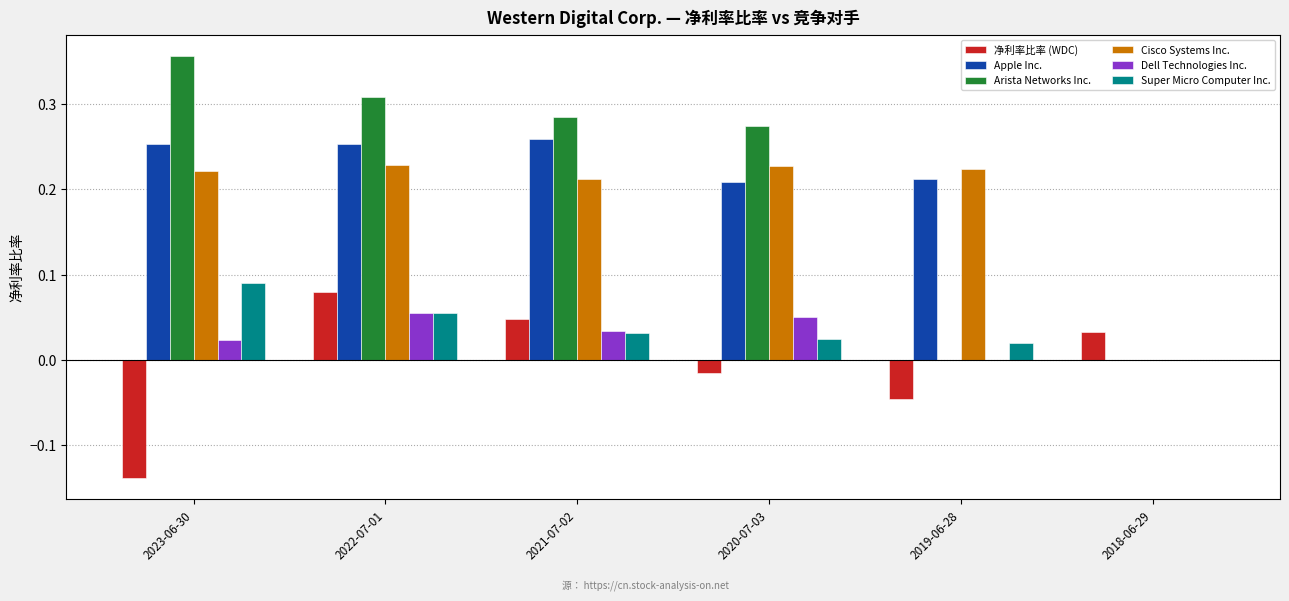

Reading left to right, transcribe all the data shown in this chart.

净利率比率 (WDC): 2023-06-30=-0.1	2022-07-01=0.1	2021-07-02=0.0	2020-07-03=-0.0	2019-06-28=-0.0	2018-06-29=0.0
Apple Inc.: 2023-06-30=0.3	2022-07-01=0.3	2021-07-02=0.3	2020-07-03=0.2	2019-06-28=0.2	2018-06-29=0.0
Arista Networks Inc.: 2023-06-30=0.4	2022-07-01=0.3	2021-07-02=0.3	2020-07-03=0.3	2019-06-28=0.0	2018-06-29=0.0
Cisco Systems Inc.: 2023-06-30=0.2	2022-07-01=0.2	2021-07-02=0.2	2020-07-03=0.2	2019-06-28=0.2	2018-06-29=0.0
Dell Technologies Inc.: 2023-06-30=0.0	2022-07-01=0.1	2021-07-02=0.0	2020-07-03=0.1	2019-06-28=0.0	2018-06-29=0.0
Super Micro Computer Inc.: 2023-06-30=0.1	2022-07-01=0.1	2021-07-02=0.0	2020-07-03=0.0	2019-06-28=0.0	2018-06-29=0.0